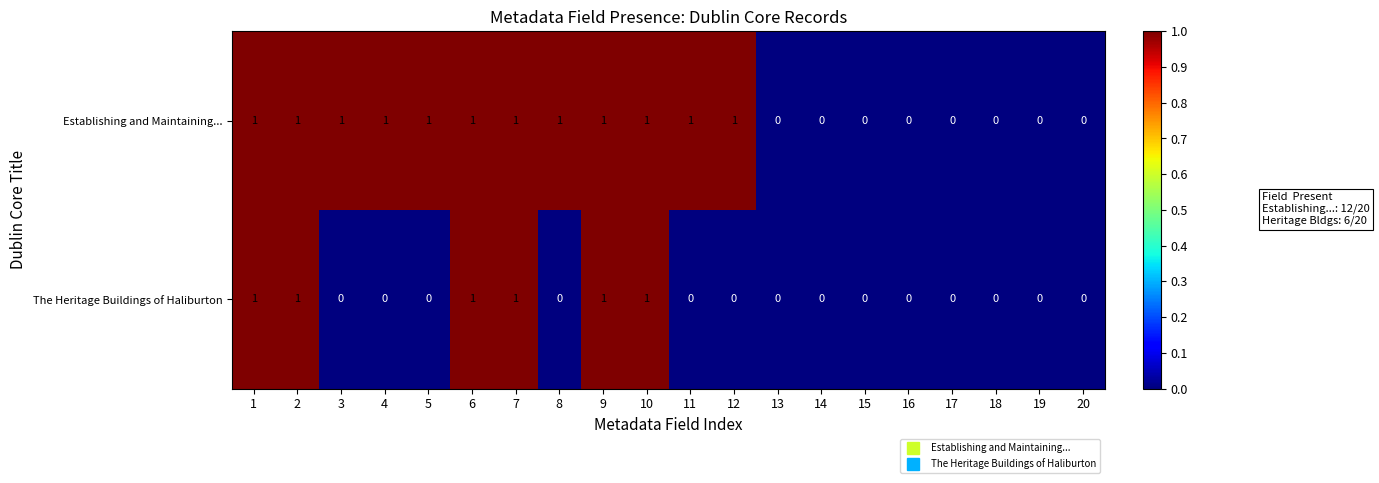

Between 11 and 15, which series saw the biggest shift?

Establishing and Maintaining...